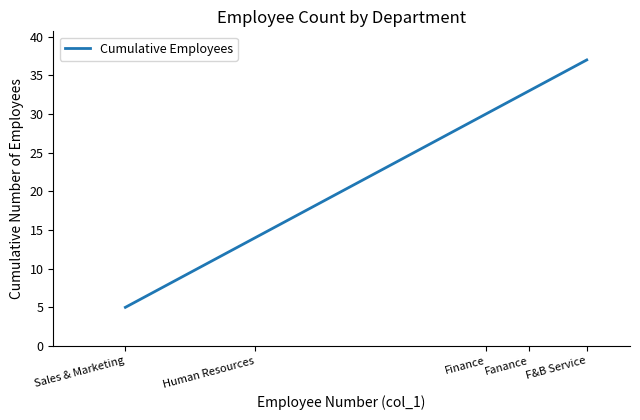

Reading right to left, transcribe all the data shown in this chart.

F&B Service=37	Fanance=33	Finance=30	Human Resources=14	Sales & Marketing=5